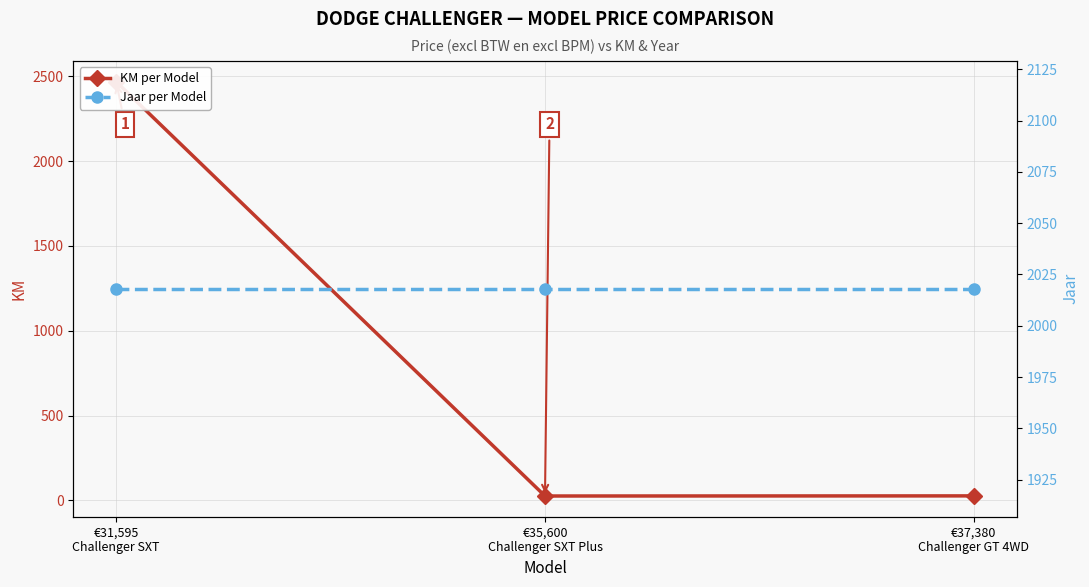

What is the maximum value for Prijs excl BTW en excl BPM (Jaar)?

2018.0